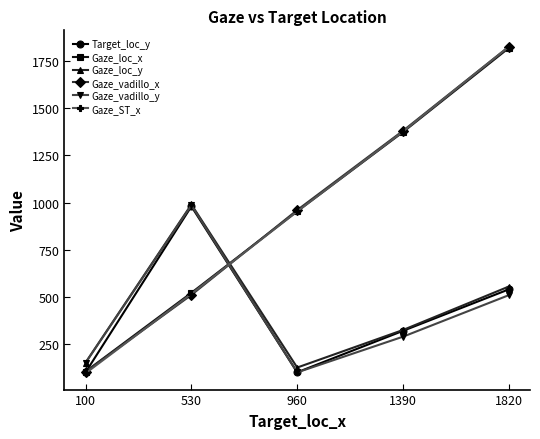

What is the value of the Gaze_loc_x point at the 5th from the left?

1820.1